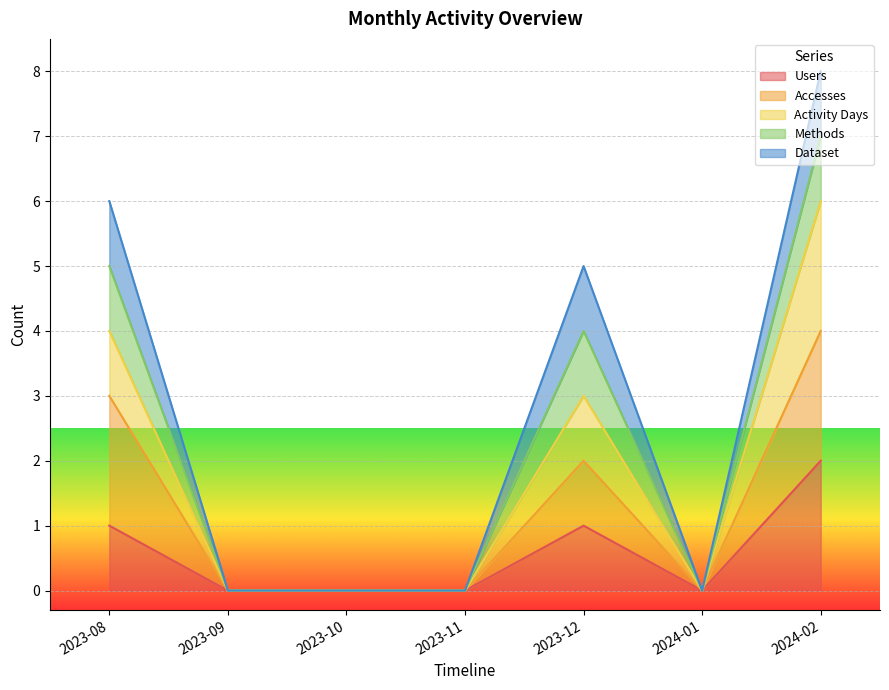

Does the chart display data point markers on the line(s)?

No